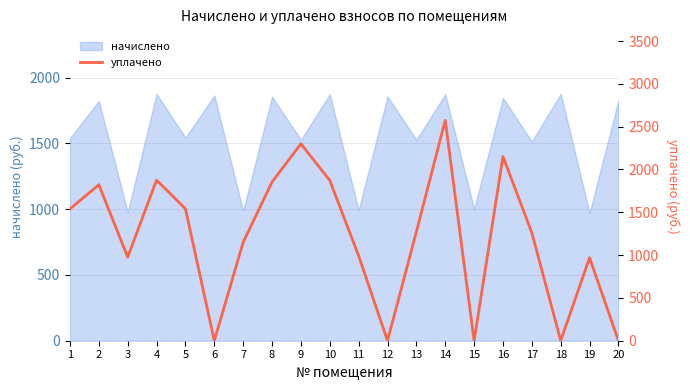

How many points are higher than both their immediate neighbors (excluding endpoints)?

6